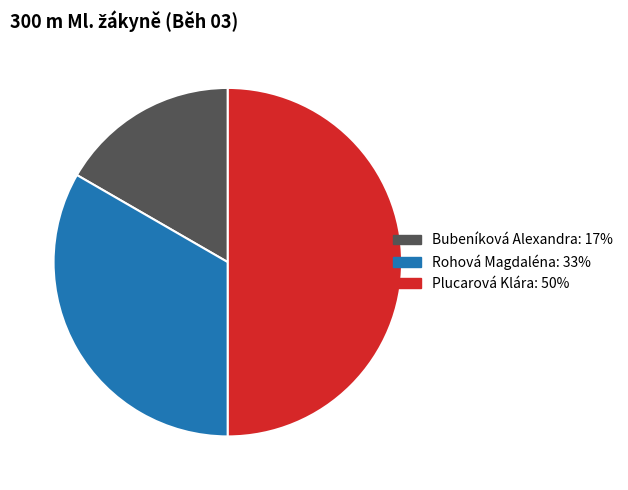

Between Plucarová Klára and Bubeníková Alexandra, which is larger?

Plucarová Klára